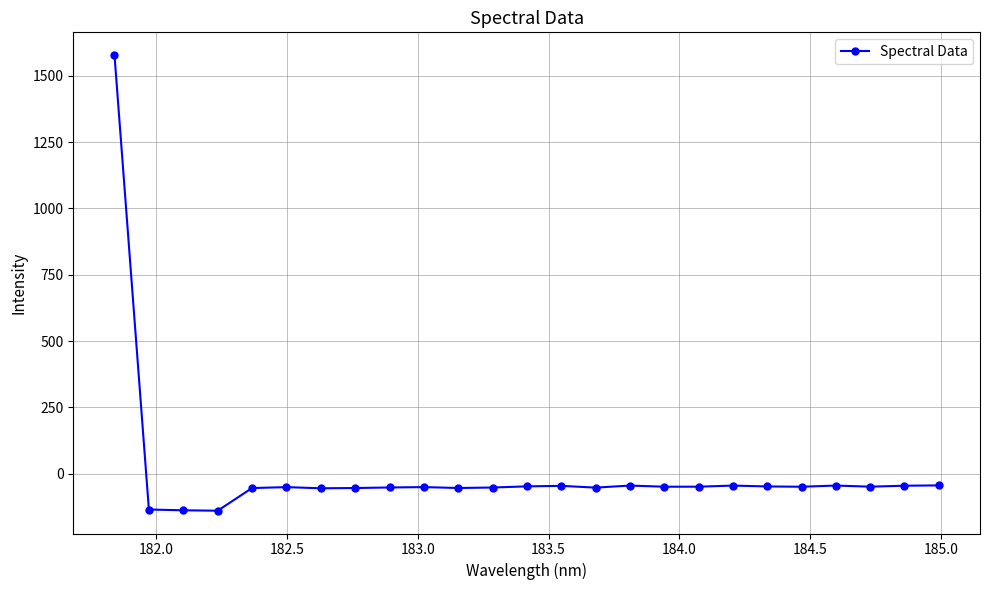

What is the value of the 7th point from the left?

-54.8